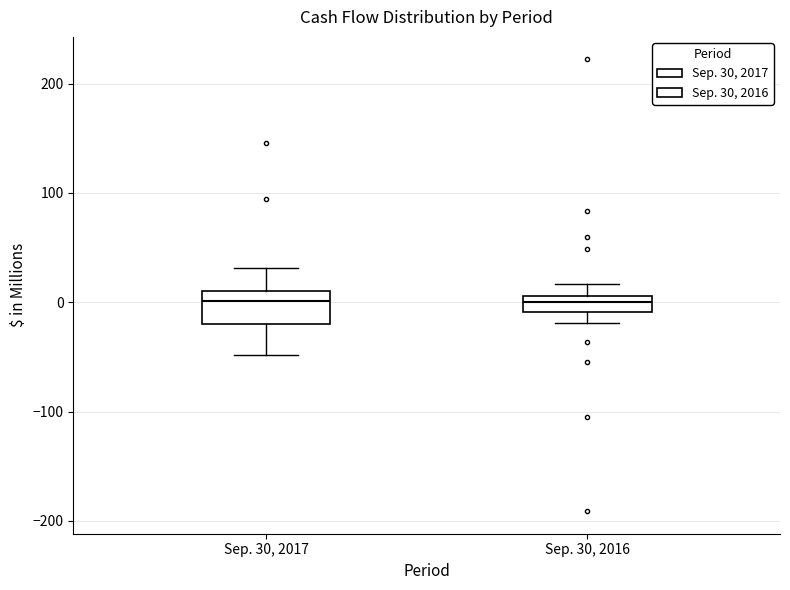

Where does the upper whisker of the box for Sep. 30, 2016 end on the y-axis? The values are not printed on the chart, so give them approximately, as read against the axis.

20